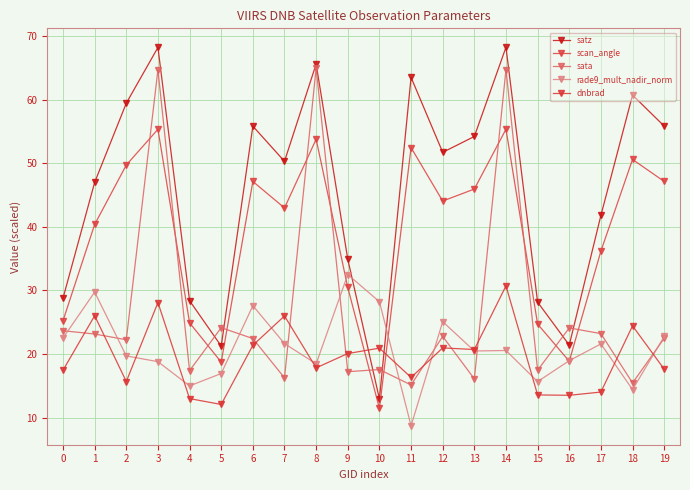

The value of rade9_mult_nadir_norm at 3 is 18.8. True or false?

True